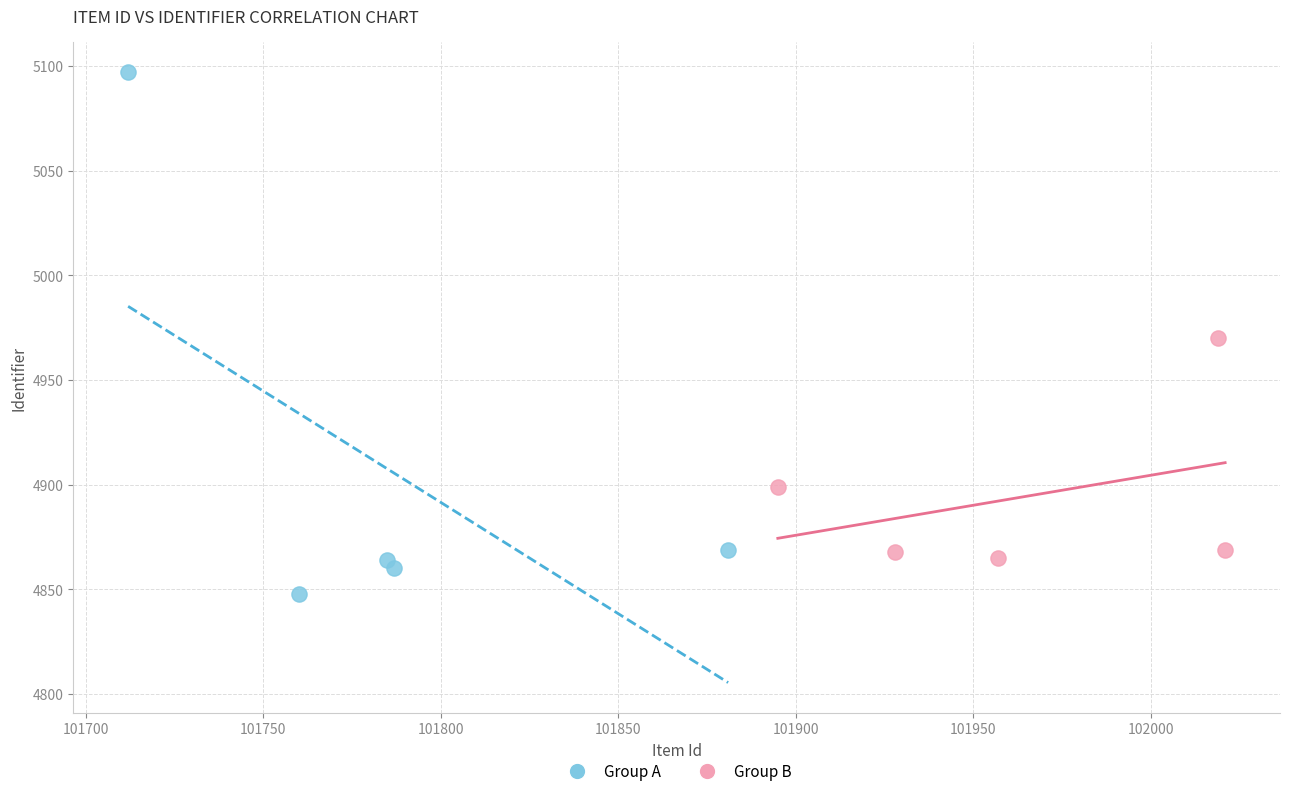

Which series has the largest Y range (max minus min)?

Group A